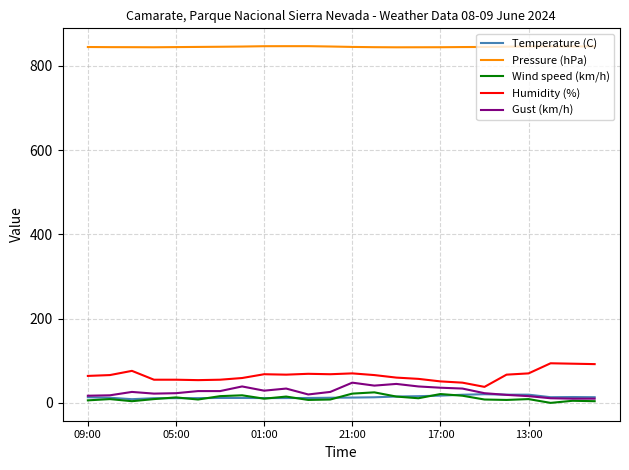

What is the maximum value shown in the chart?

846.5